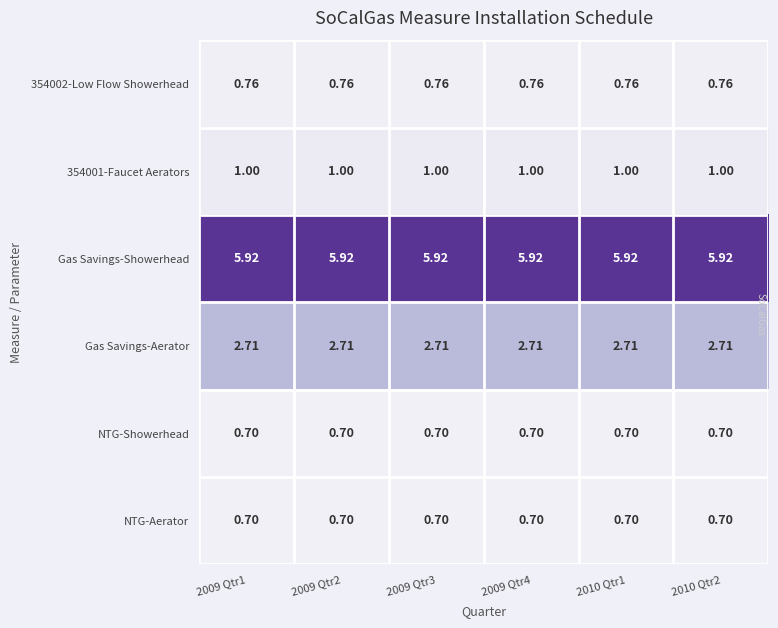

Which series has the largest total across all categories?

Gas Savings-Showerhead